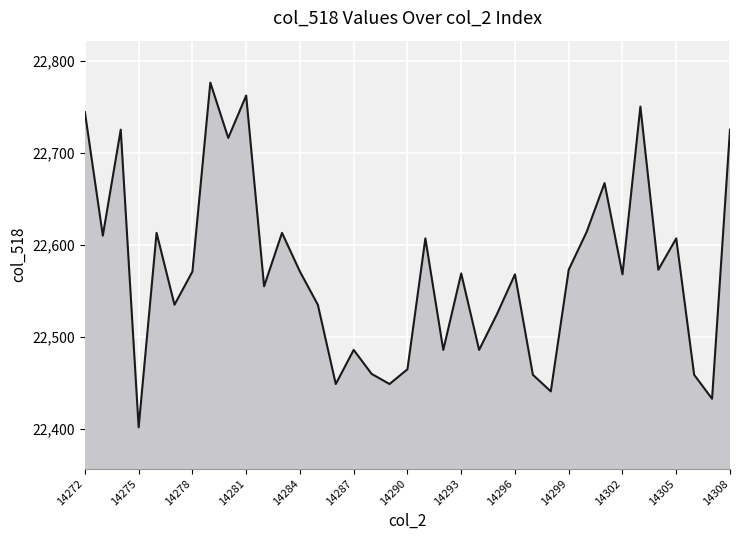

How many lines are shown in the chart?

1